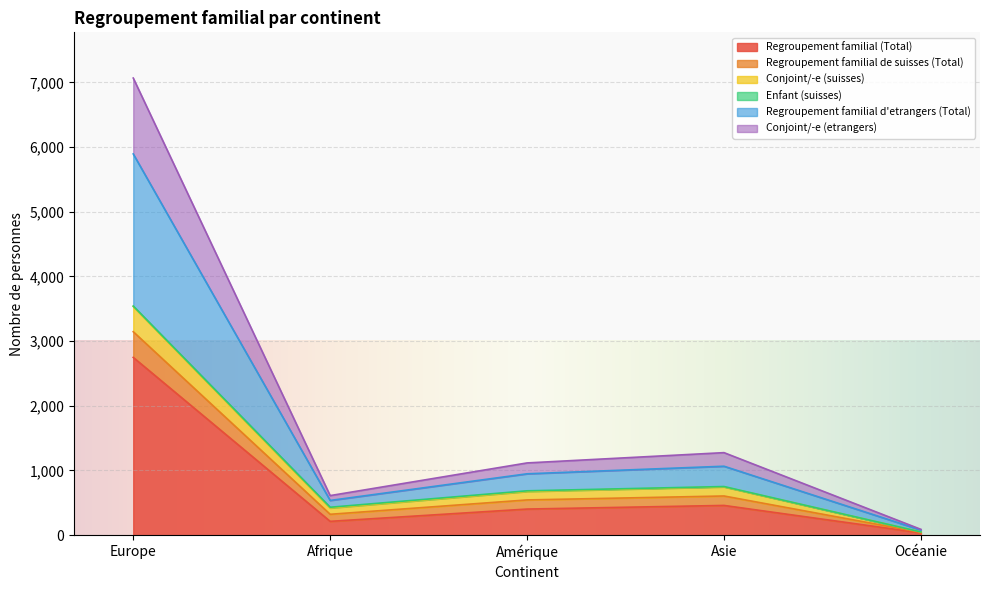

Which category has the lowest value in the Regroupement familial (Total) series?

Océanie